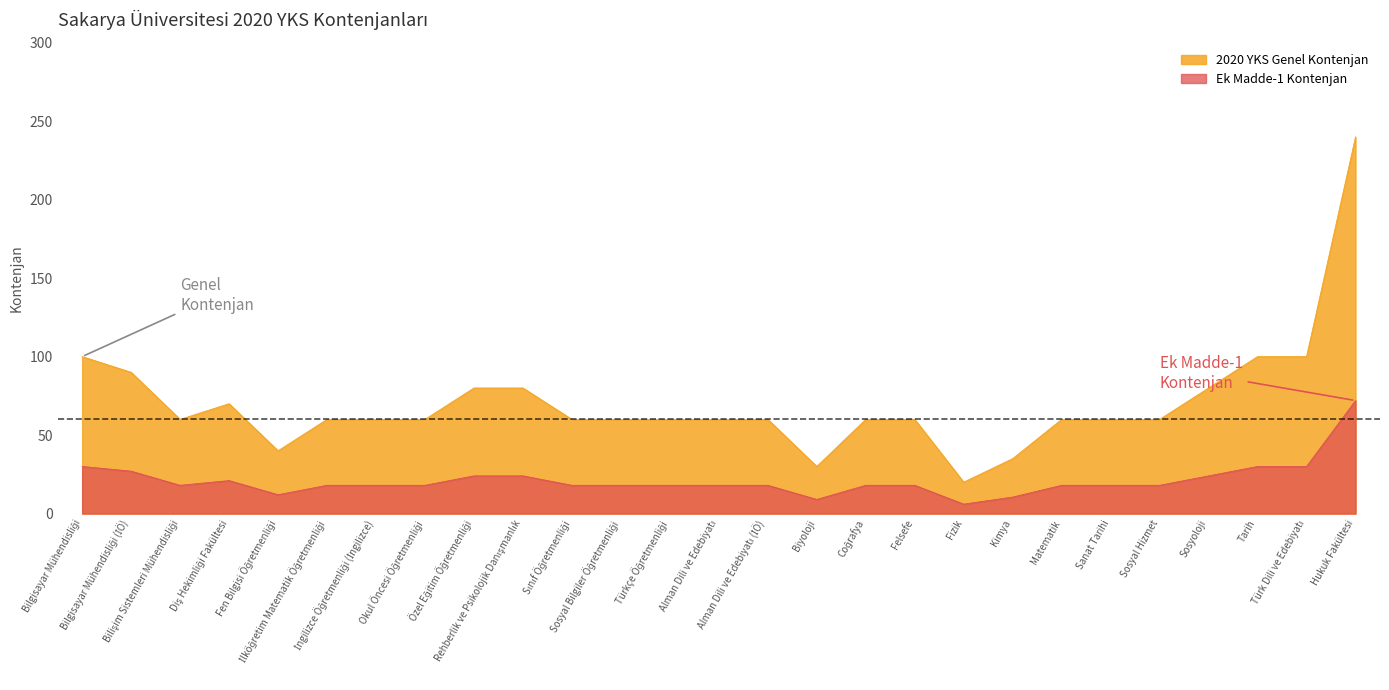

At which category is the sum across all series the highest?

Hukuk Fakültesi